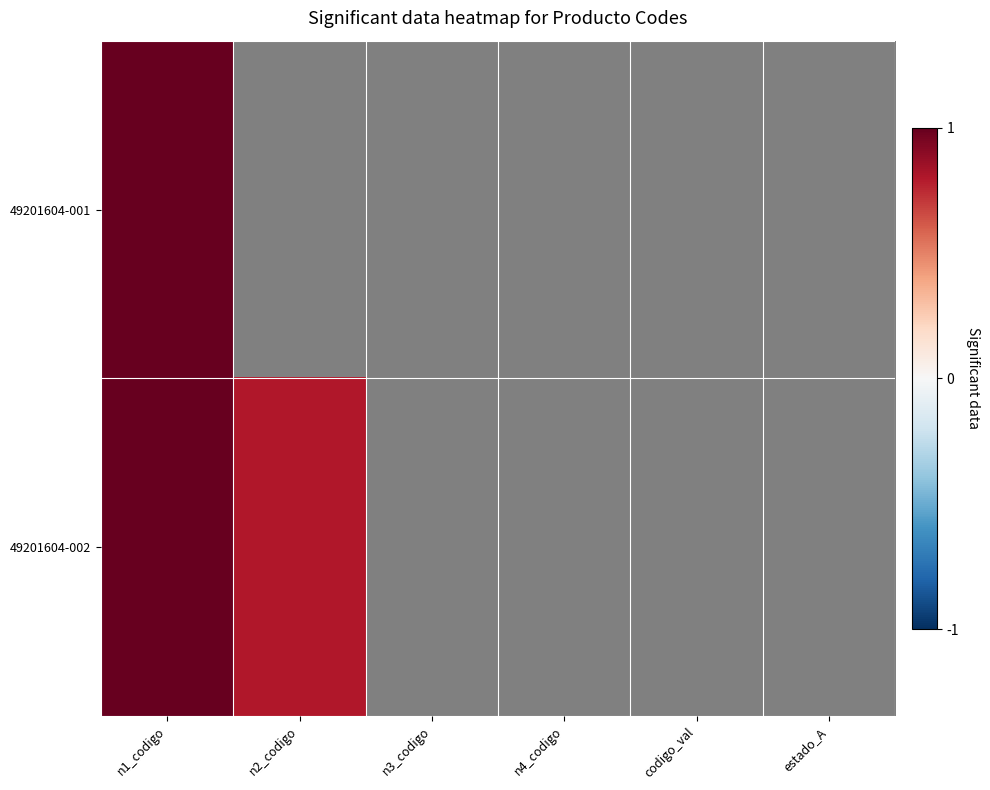

Is the value of 49201604-002 at n4_codigo greater than the value of 49201604-001 at n1_codigo?

No